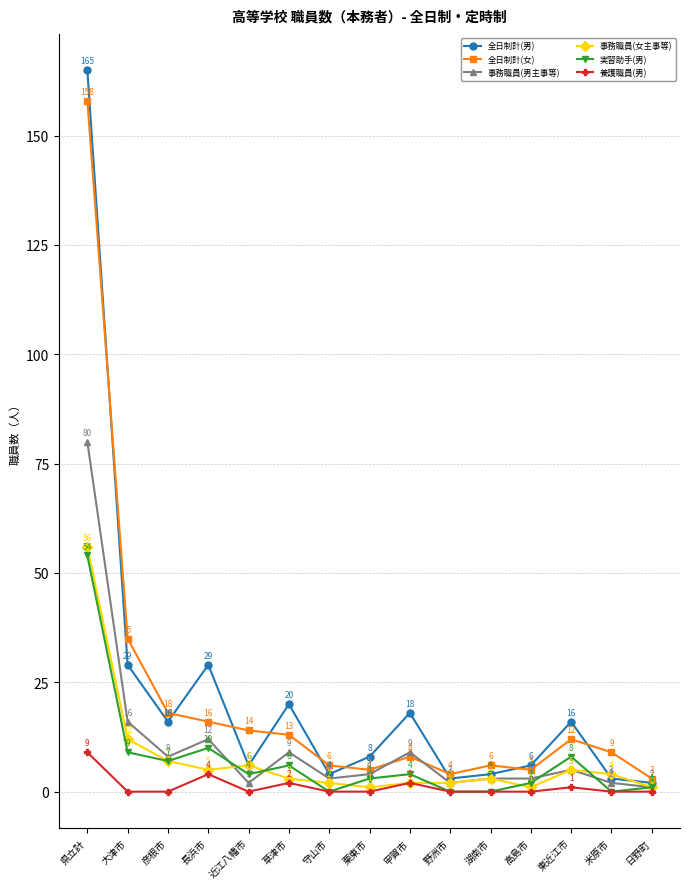

At which label is 養護職員(男) closest to 4?

長浜市